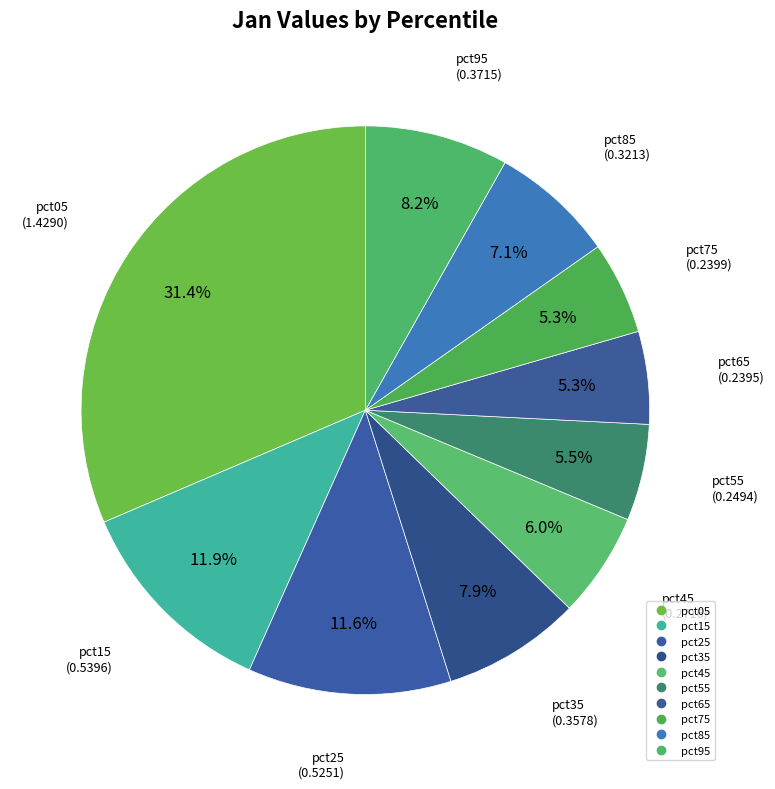

What is the largest slice in the pie chart?

pct05